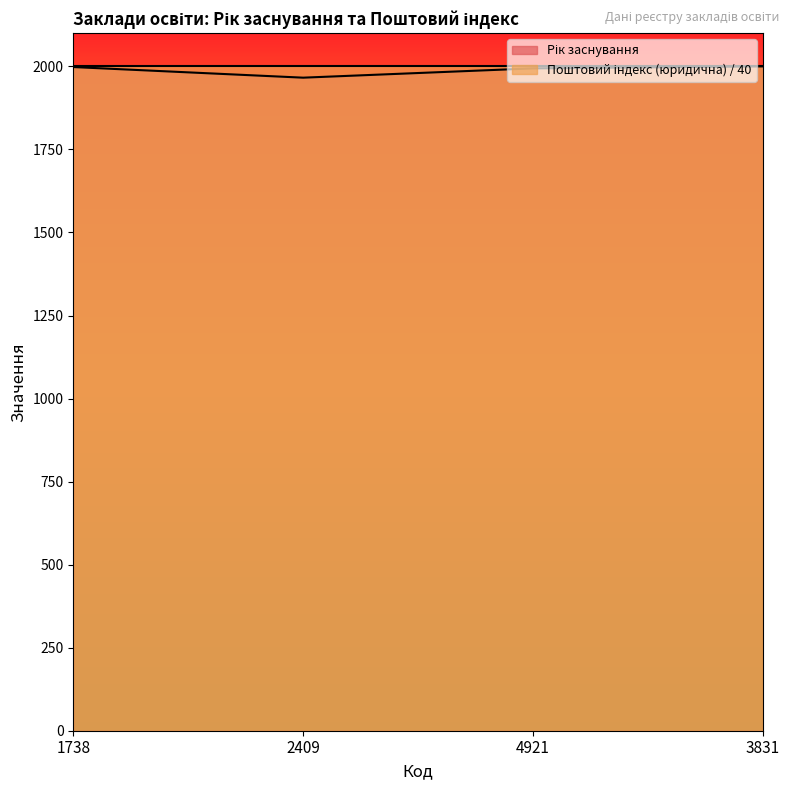

Between 3831 and 1738, which is larger?

3831